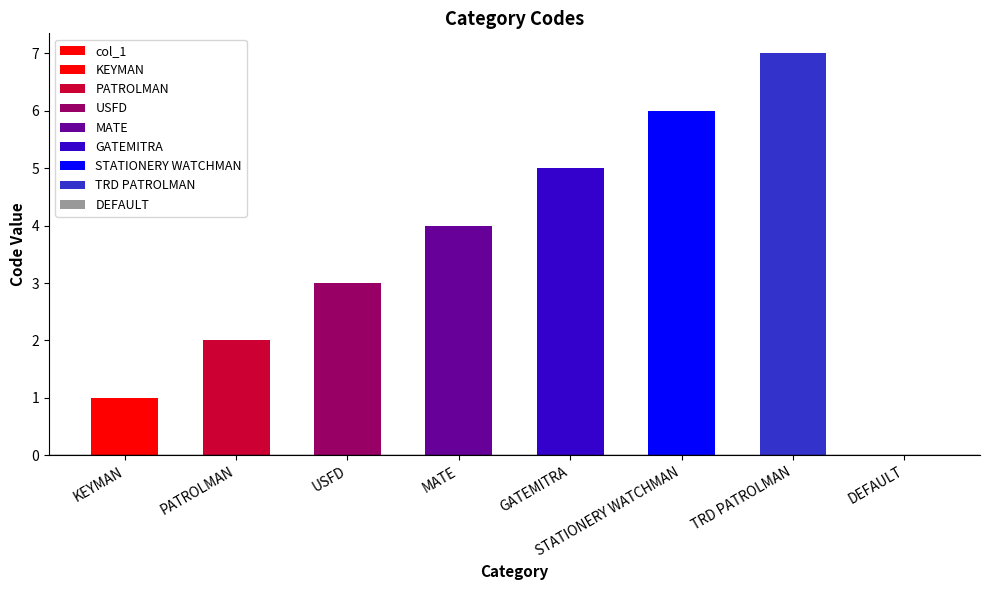

How many bars are there in total?

8